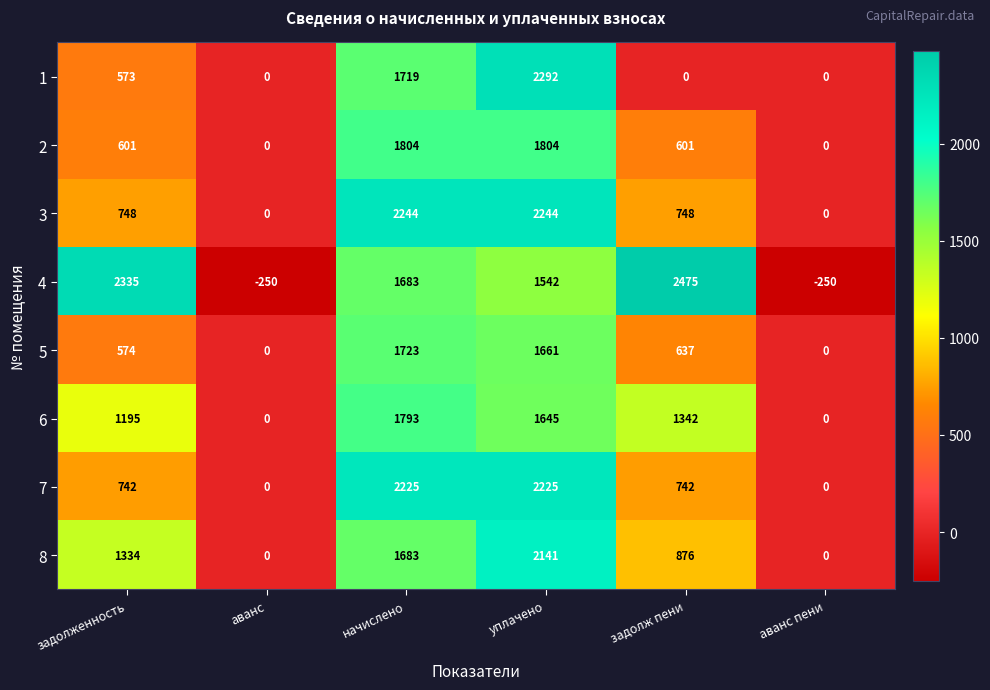

Which series has the largest total across all categories?

4